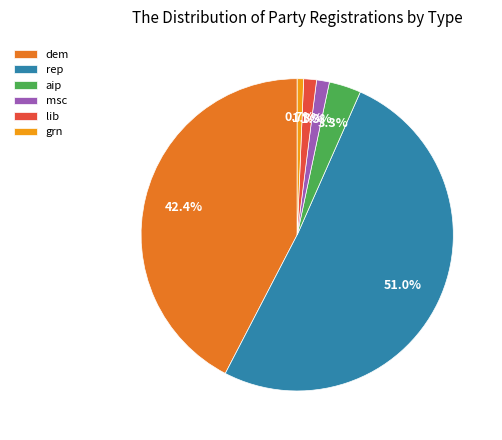

What is the total percentage of lib and grn?

2.0%